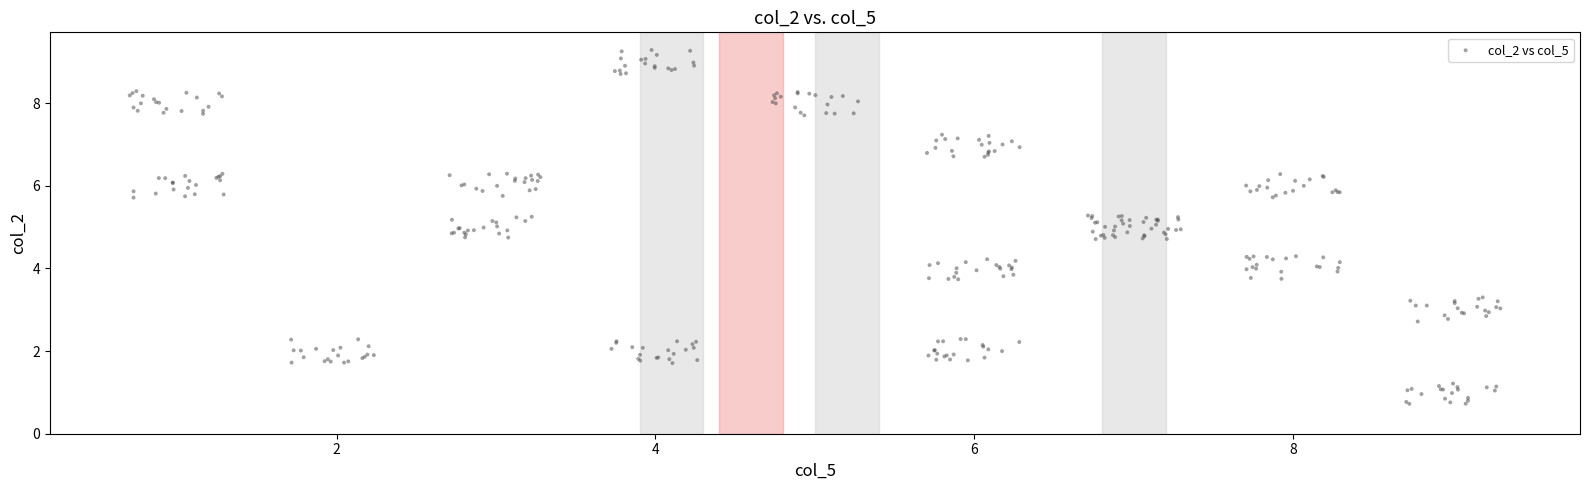

What is the range of X values (max minus min)?

8.6